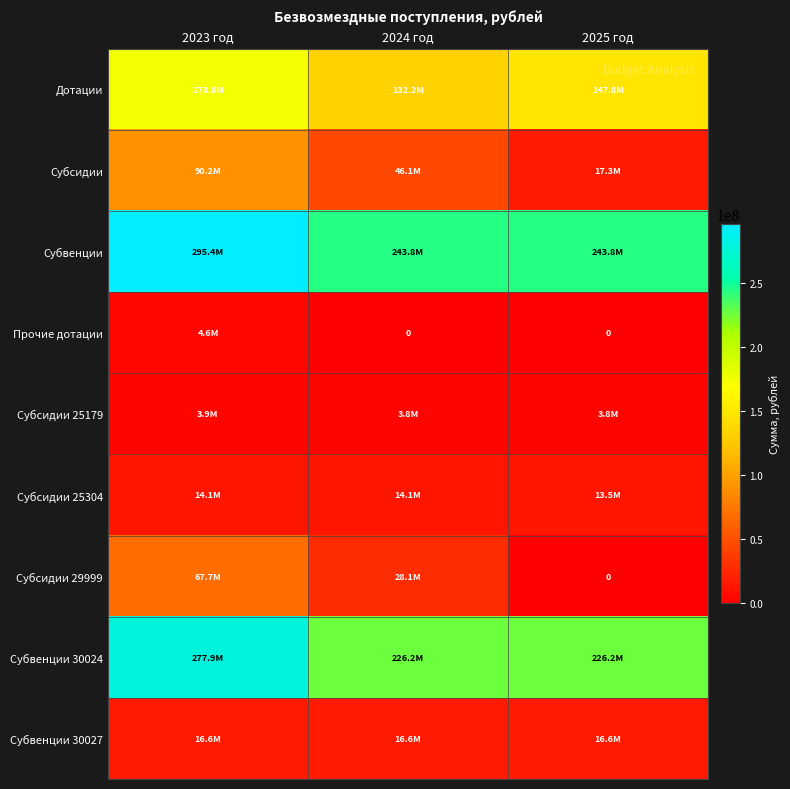

What is the lowest value of the Субвенции series?

243774498.0